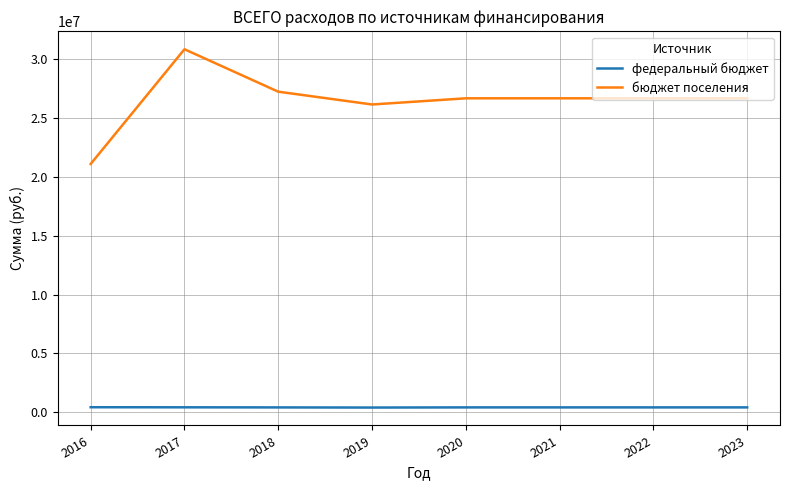

What is the difference between the maximum and minimum values in the федеральный бюджет series?

27300.0